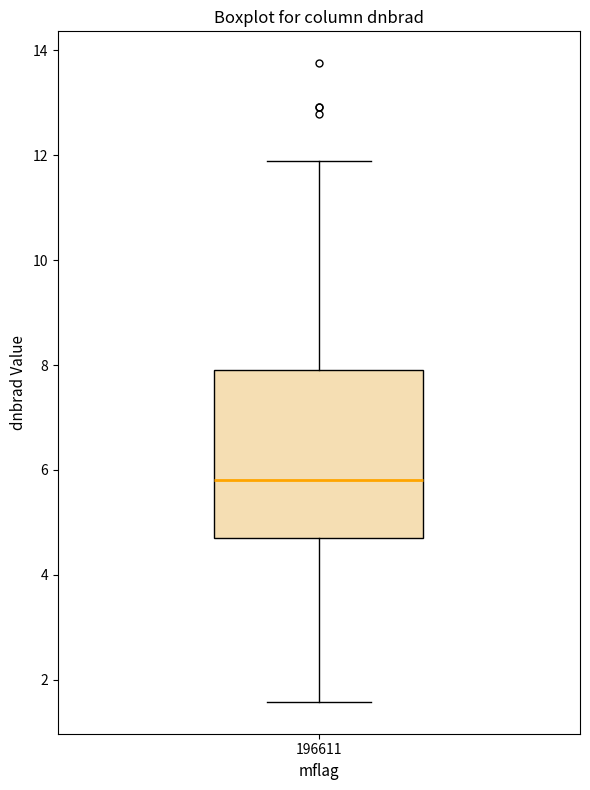

Where is the lower edge of the box at x = 196611 on the y-axis? The values are not printed on the chart, so give them approximately, as read against the axis.

4.8